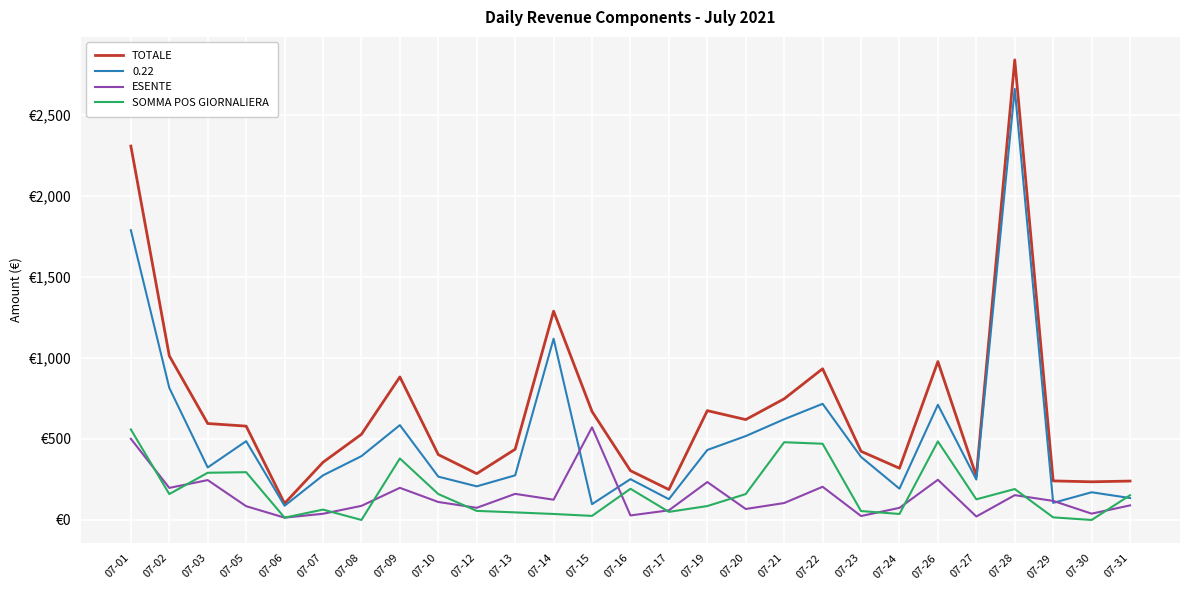

Where is SOMMA POS GIORNALIERA nearest to the value 279?

07-03